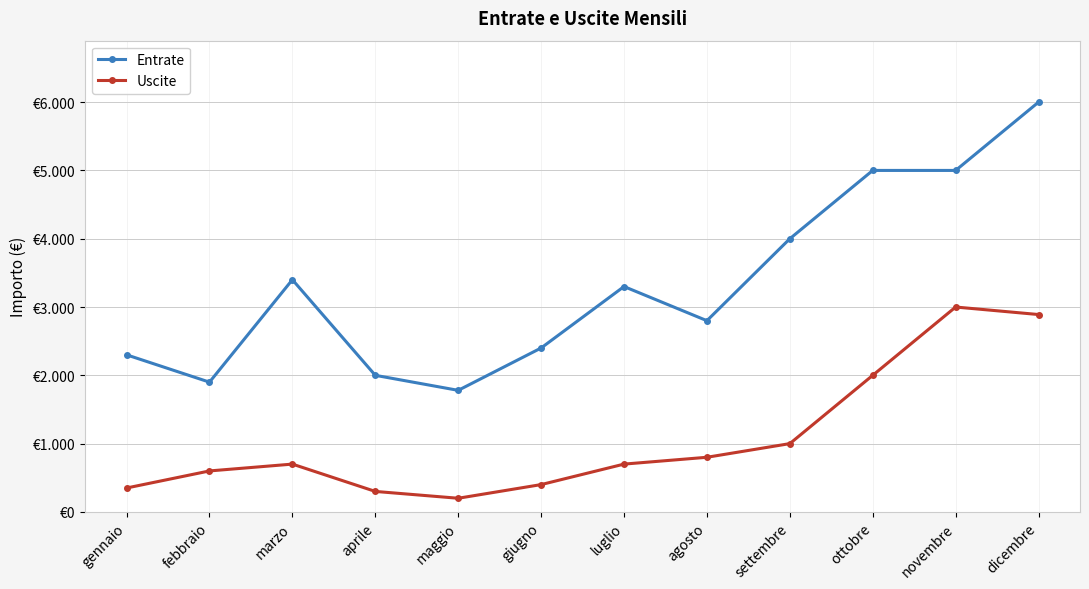

What is the sum of the Uscite values at febbraio and gennaio?

950